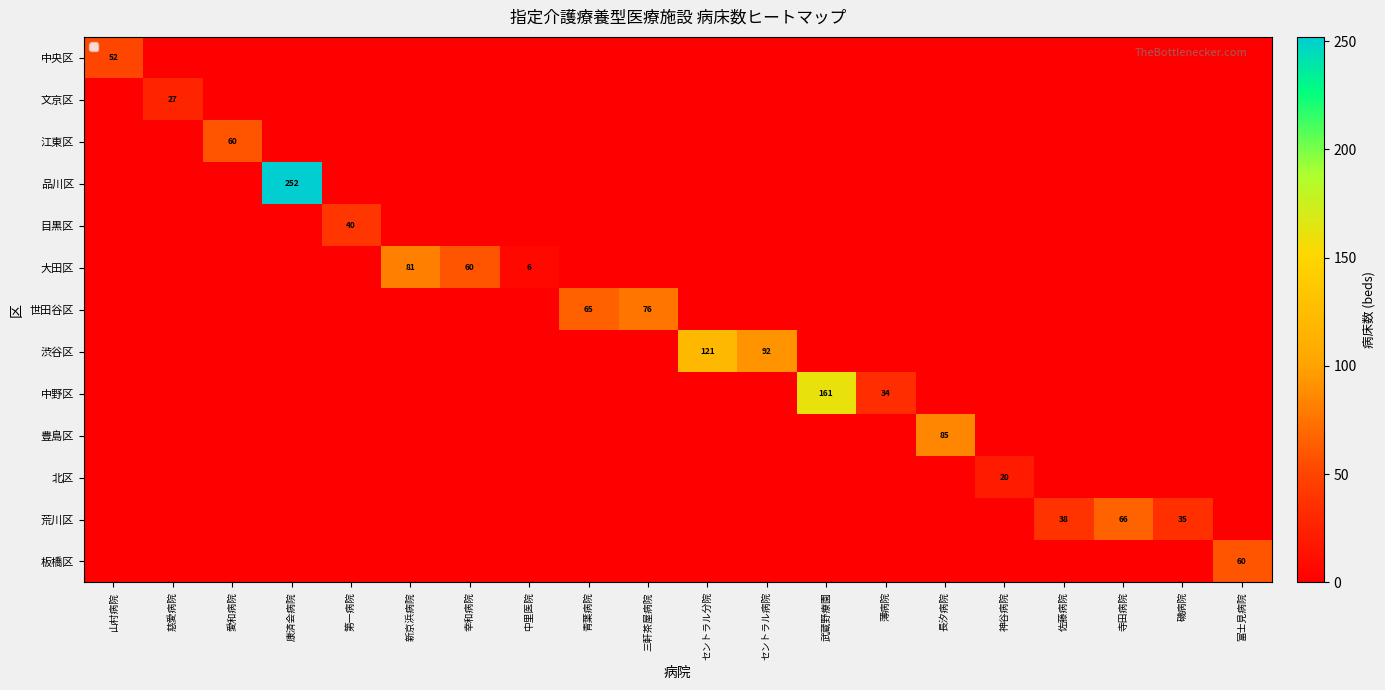

At how many categories does at least one series exceed 93?

3